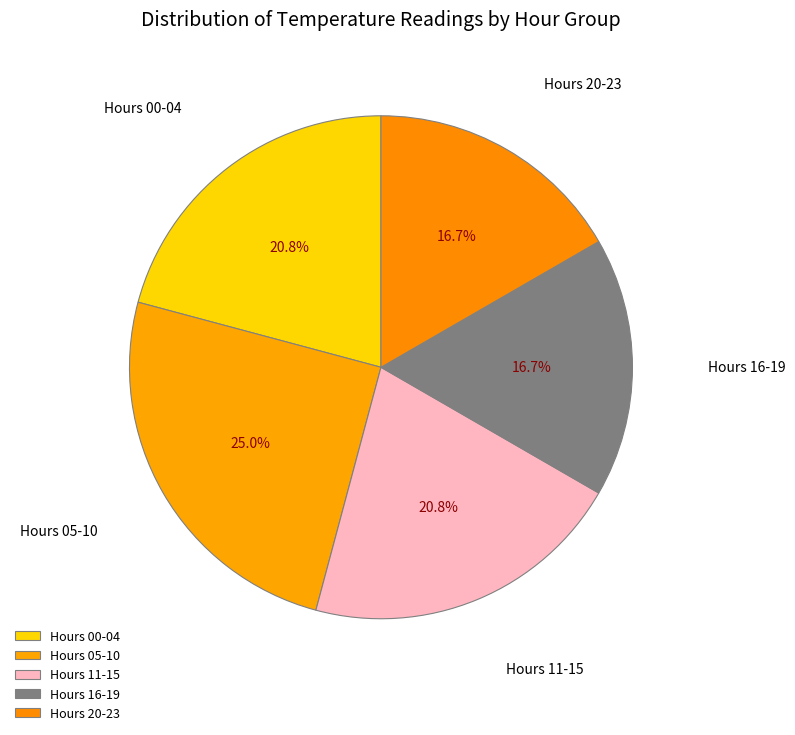

Count the number of slices in the pie.

5